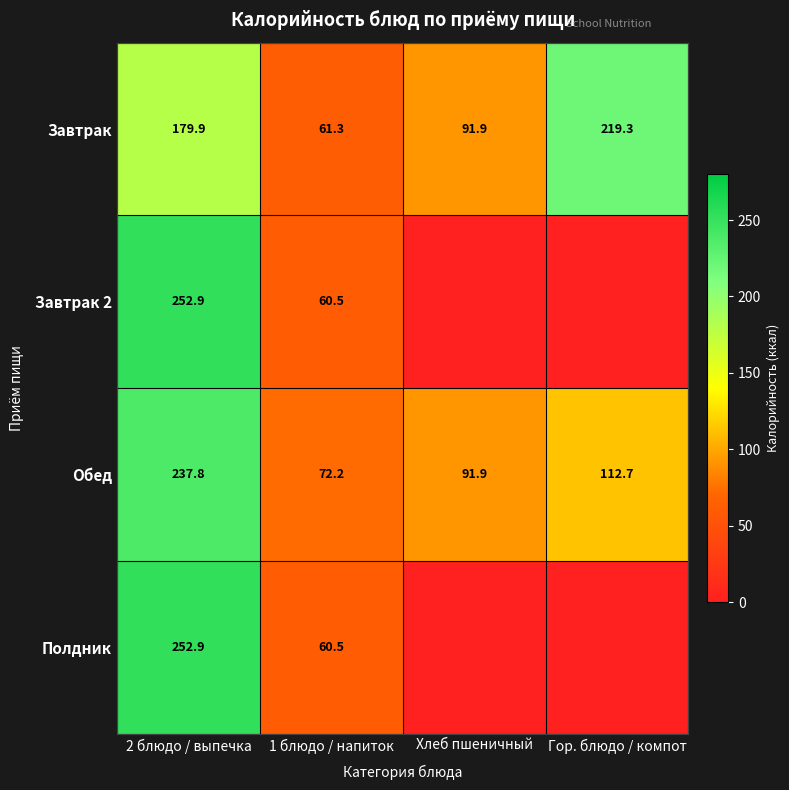

Is it true that Завтрак equals 26.3 at Хлеб пшеничный?

False